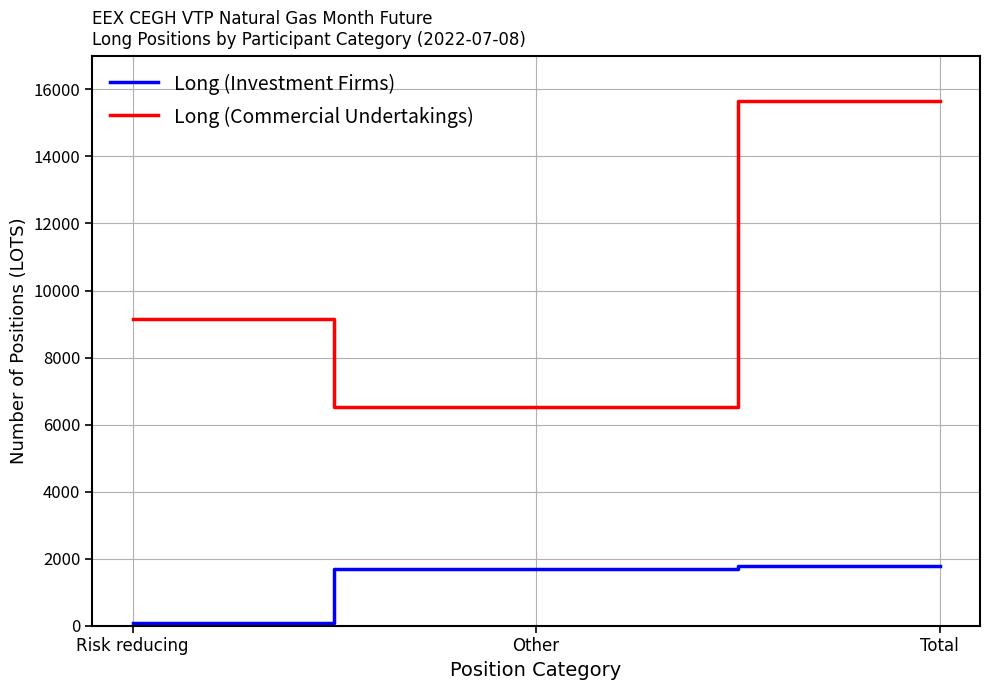

At which label is Long (Investment Firms) closest to 933?

Other